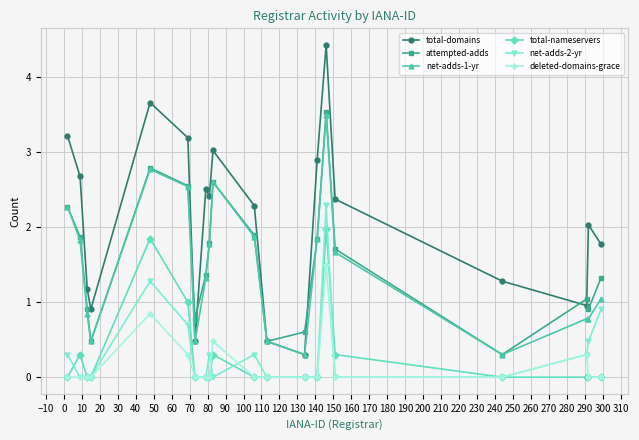

How many distinct data groups are displayed?

6